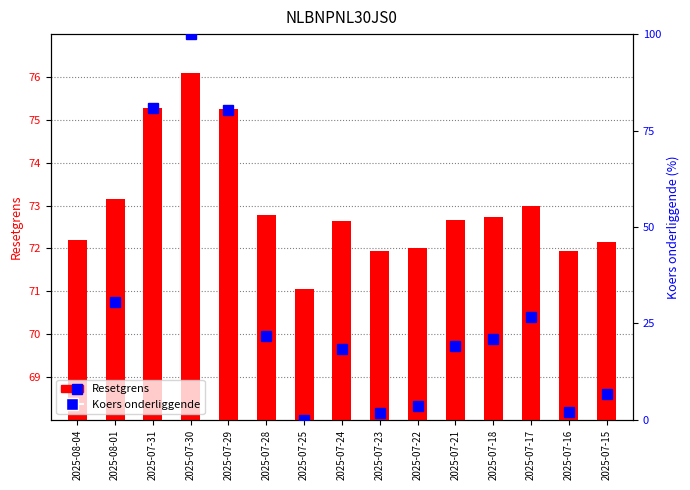

How many data points does each series have?

15